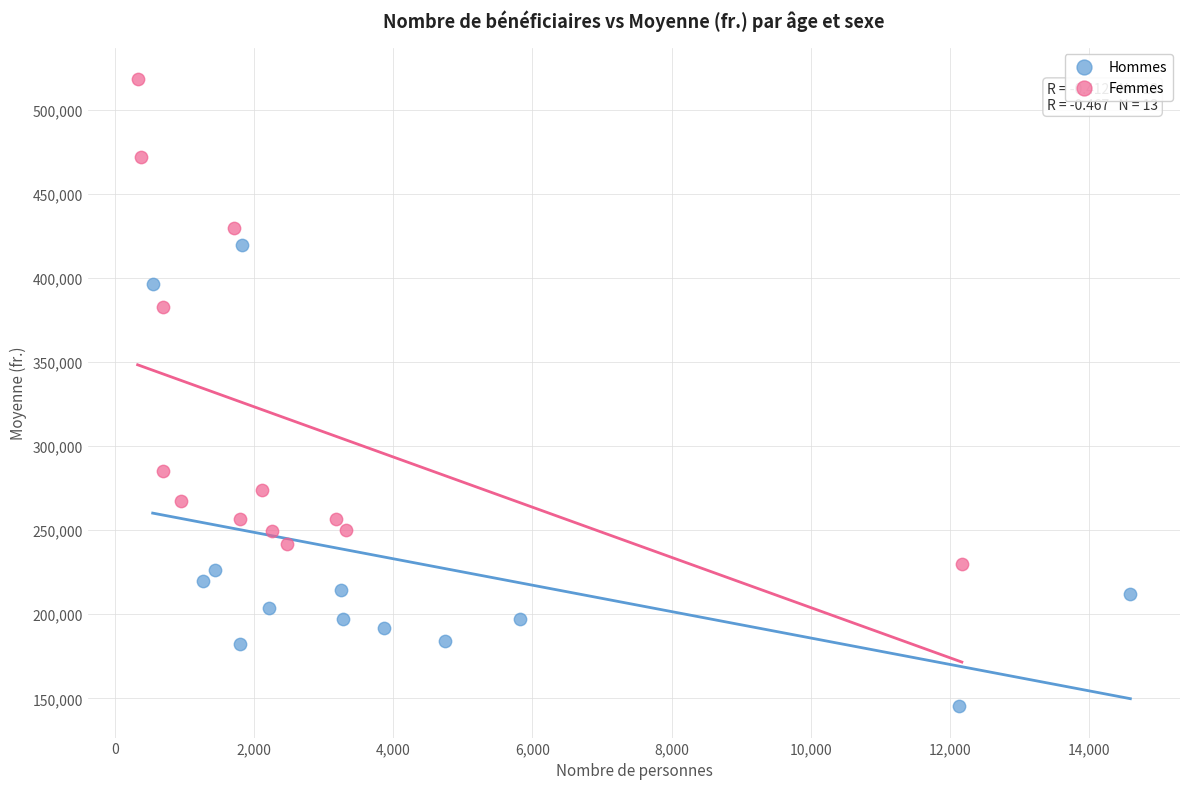

Which series reaches the maximum Y coordinate?

Femmes